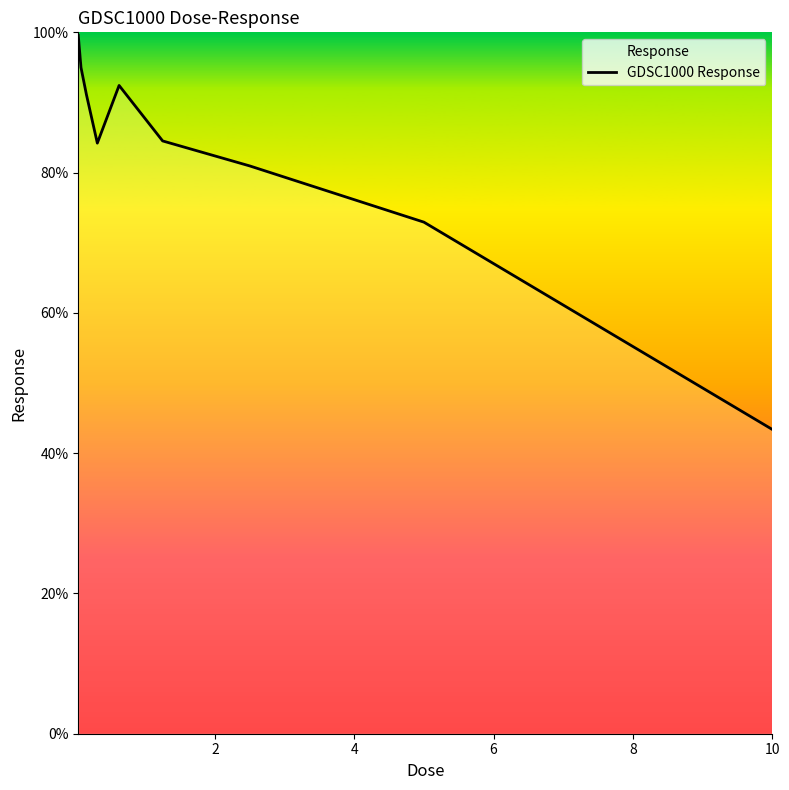

What is the difference between the maximum and second lowest values?

26.6